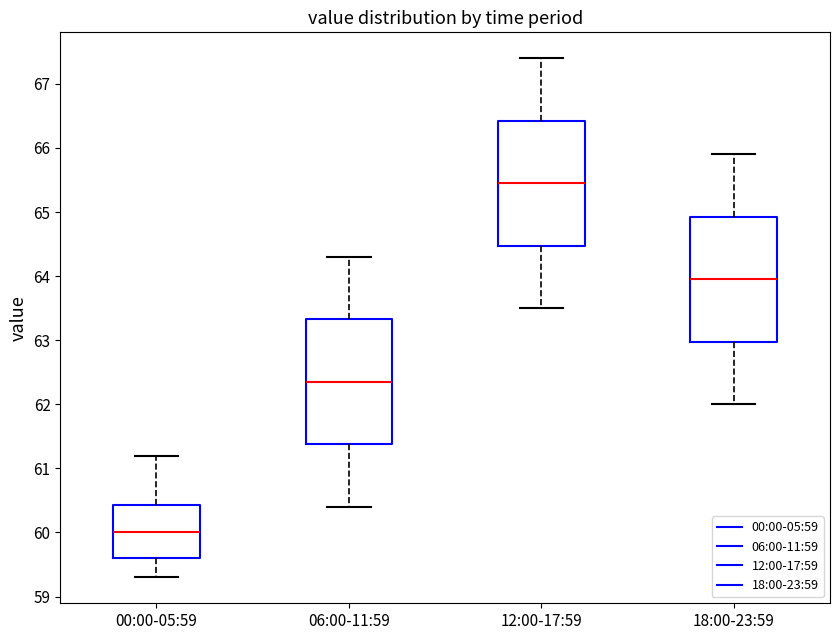

Reading left to right, read every box against the y-axis: the position of its median line, the range the box covers, and the ends of its whiskers. The values are not printed on the chart, so give them approximately, as read against the axis.

00:00-05:59: median 60.0, box 59.6 to 60.4, whiskers 59.3 to 61.2
06:00-11:59: median 62.4, box 61.4 to 63.3, whiskers 60.4 to 64.3
12:00-17:59: median 65.5, box 64.5 to 66.4, whiskers 63.5 to 67.4
18:00-23:59: median 64.0, box 63.0 to 64.9, whiskers 62.0 to 65.9